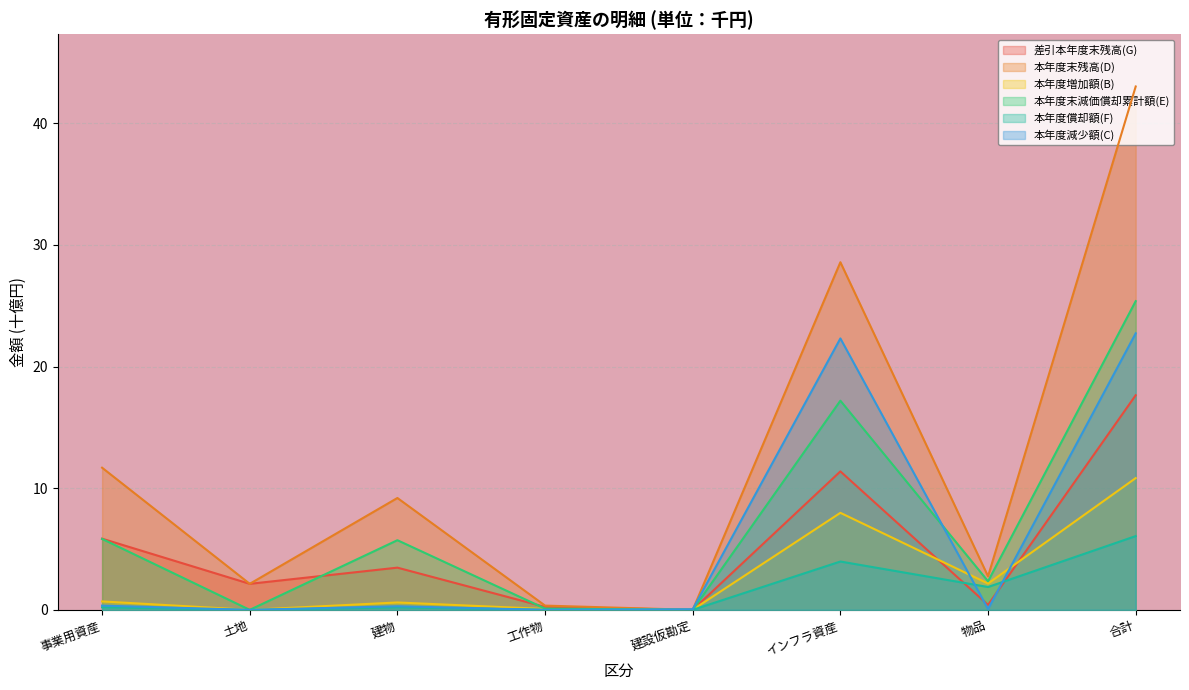

True or false: 本年度償却額(F) has more than 2 interior local peaks.

False